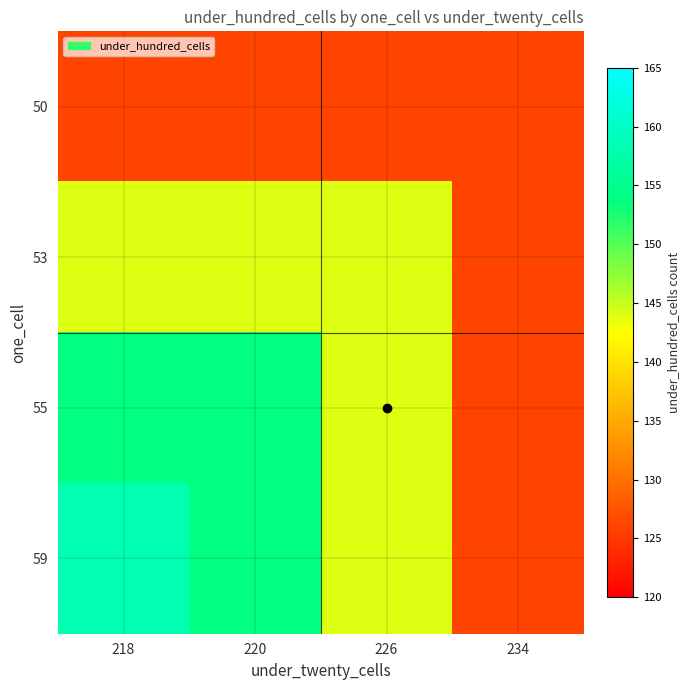

What is the difference between the highest and lowest values at 218?

32